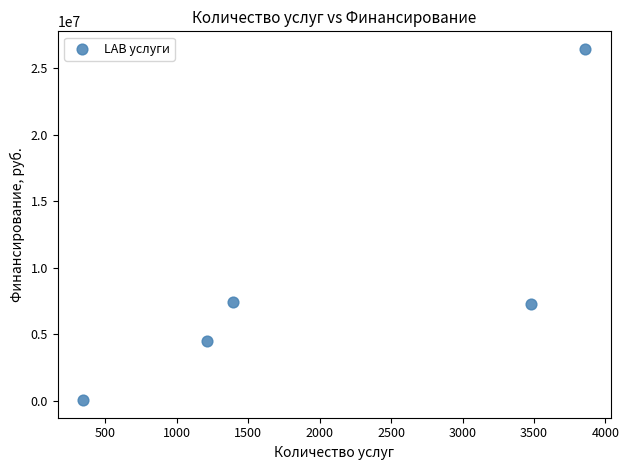

What is the average Y value?

9138432